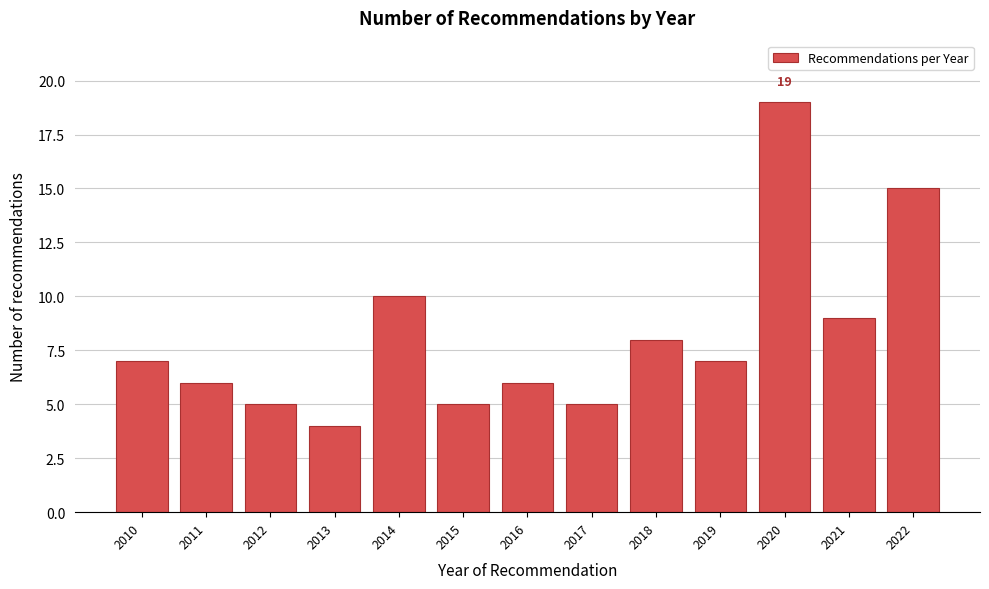

Reading left to right, extract all data points from this chart.

7	6	5	4	10	5	6	5	8	7	19	9	15